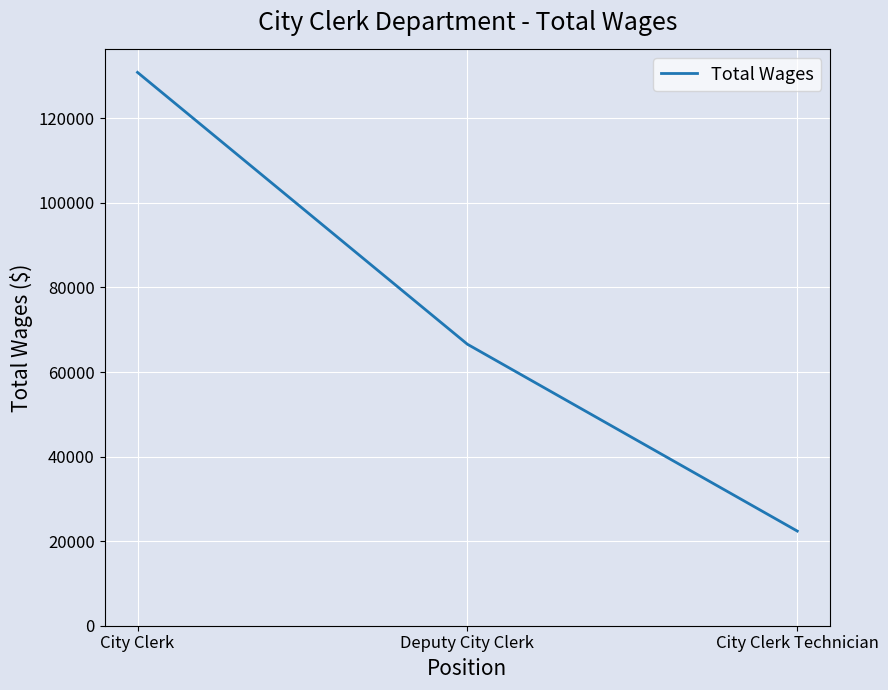

How many distinct data groups are displayed?

1